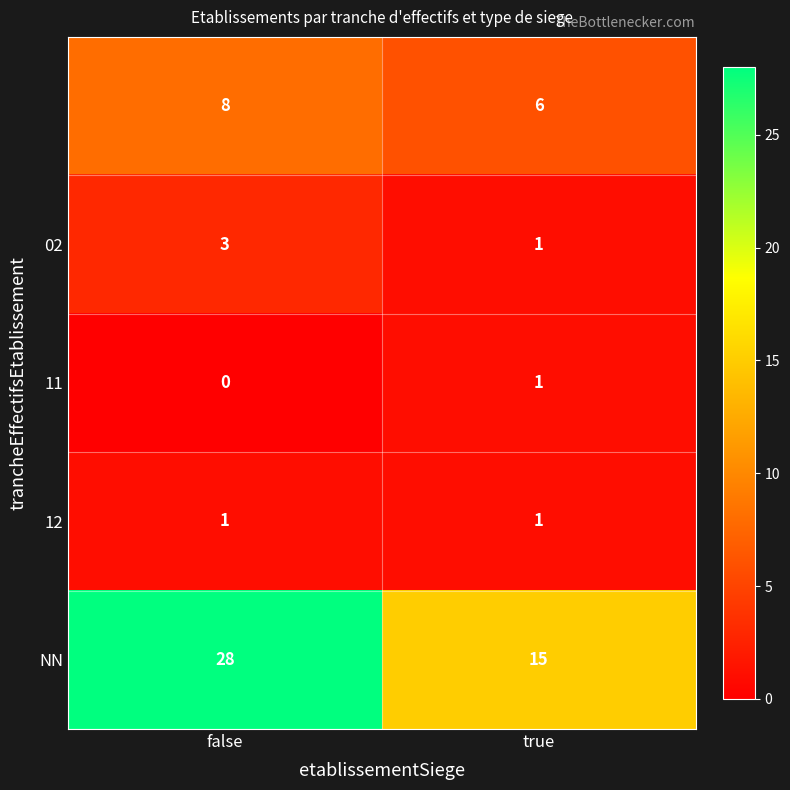

What is the total value across all series at true?

24